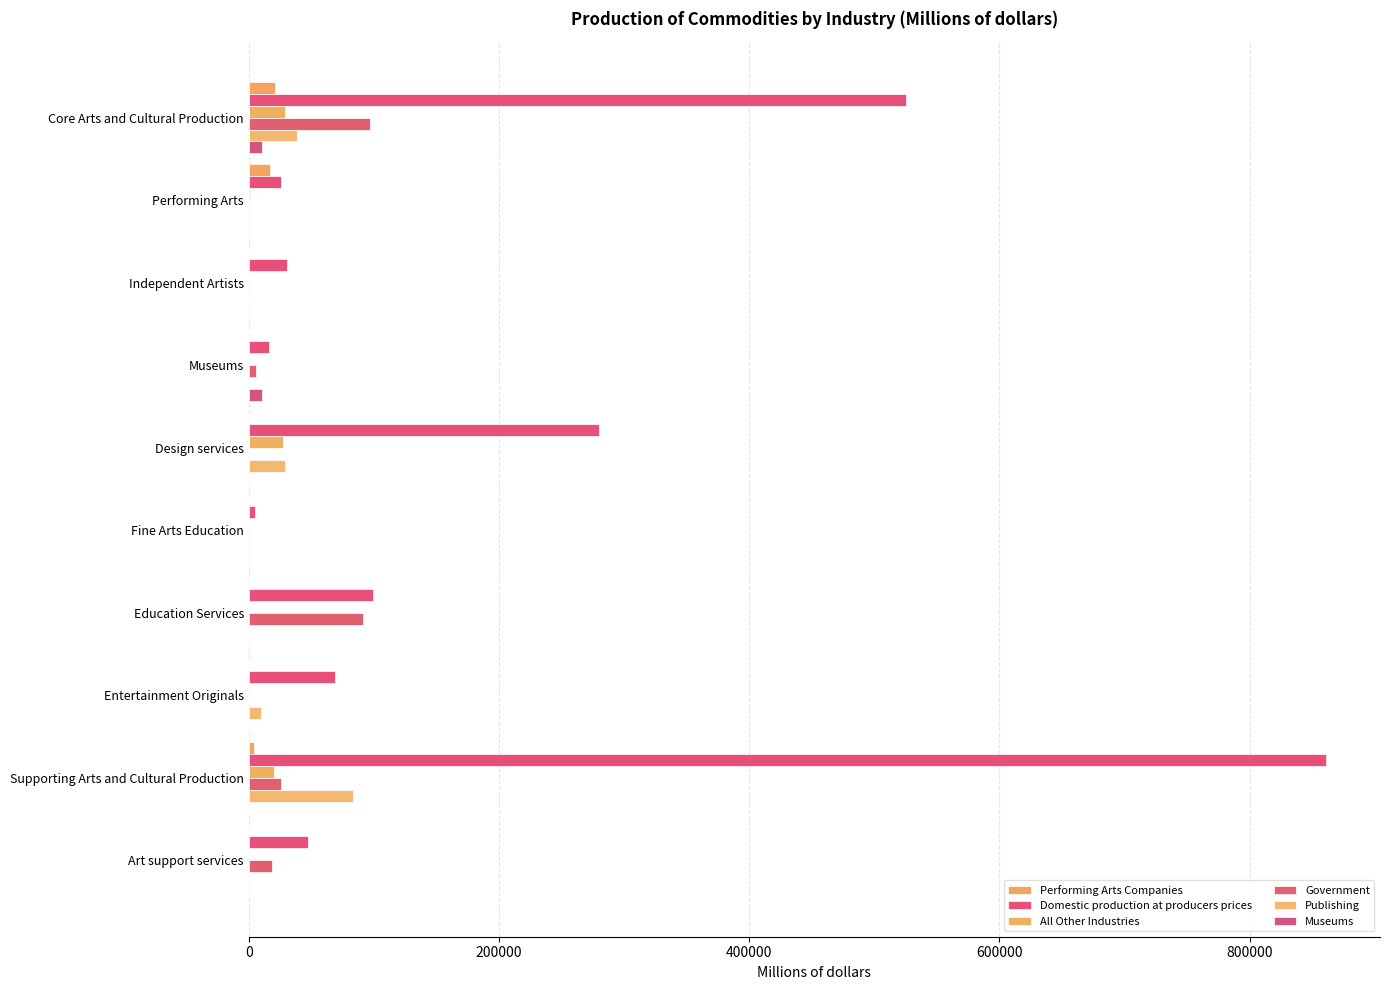

What are all the series names shown in the legend?

Performing Arts Companies, Domestic production at producers prices, All Other Industries, Government, Publishing, Museums